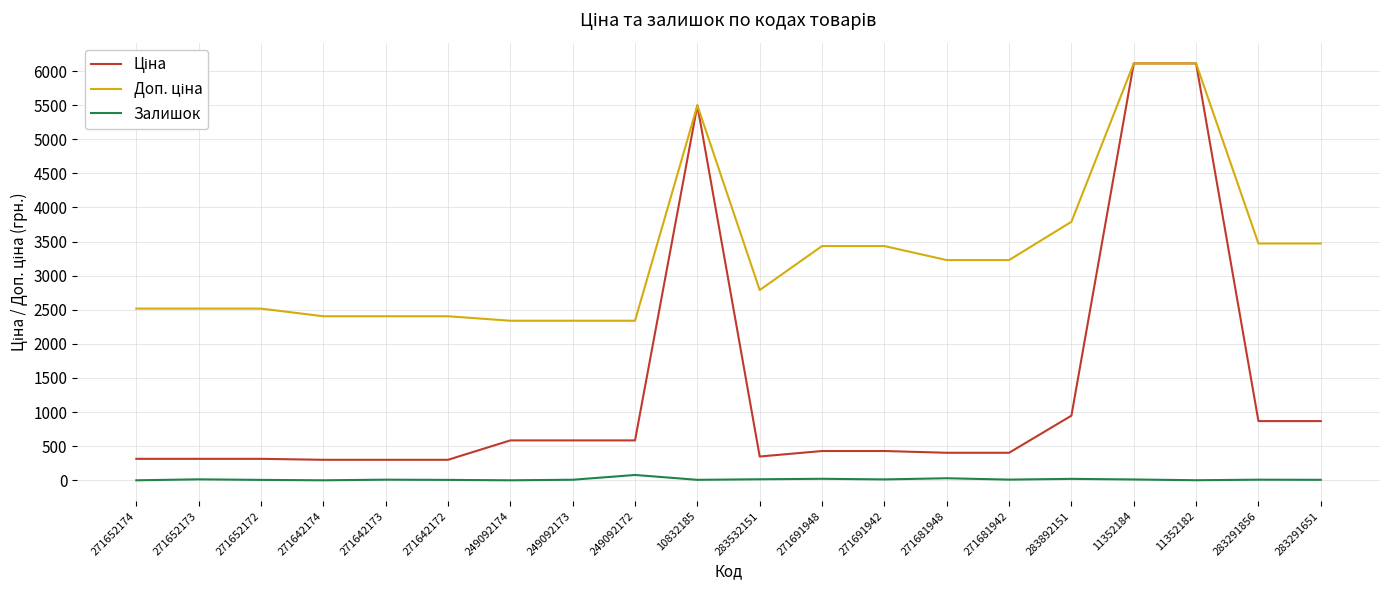

The Залишок series shows 21.0 at 283892151. True or false?

True